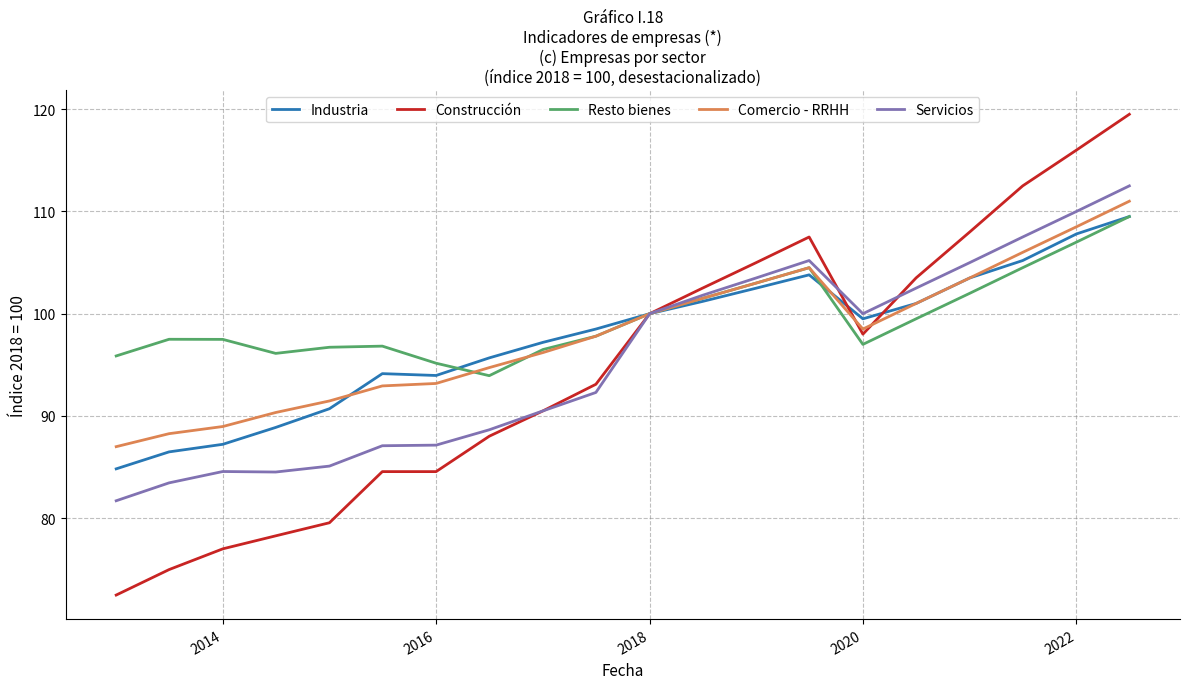

Which series has the widest spread of values?

Construcción